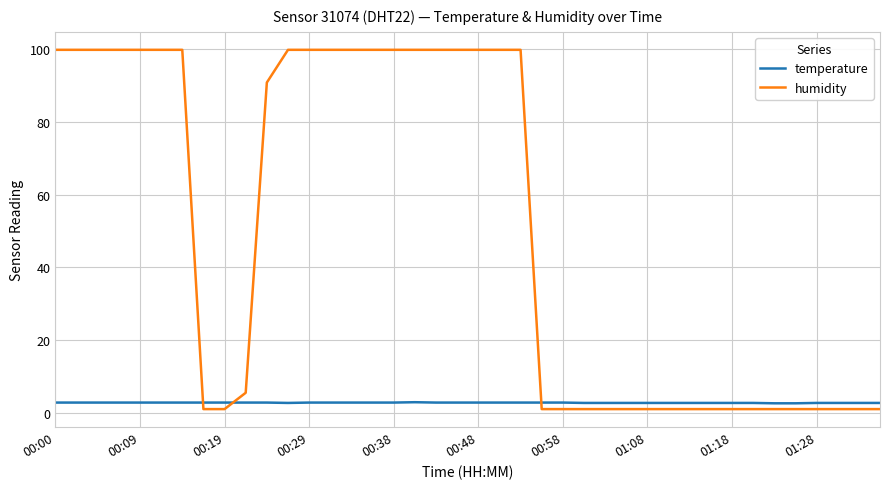

Does the chart have visible grid lines?

Yes